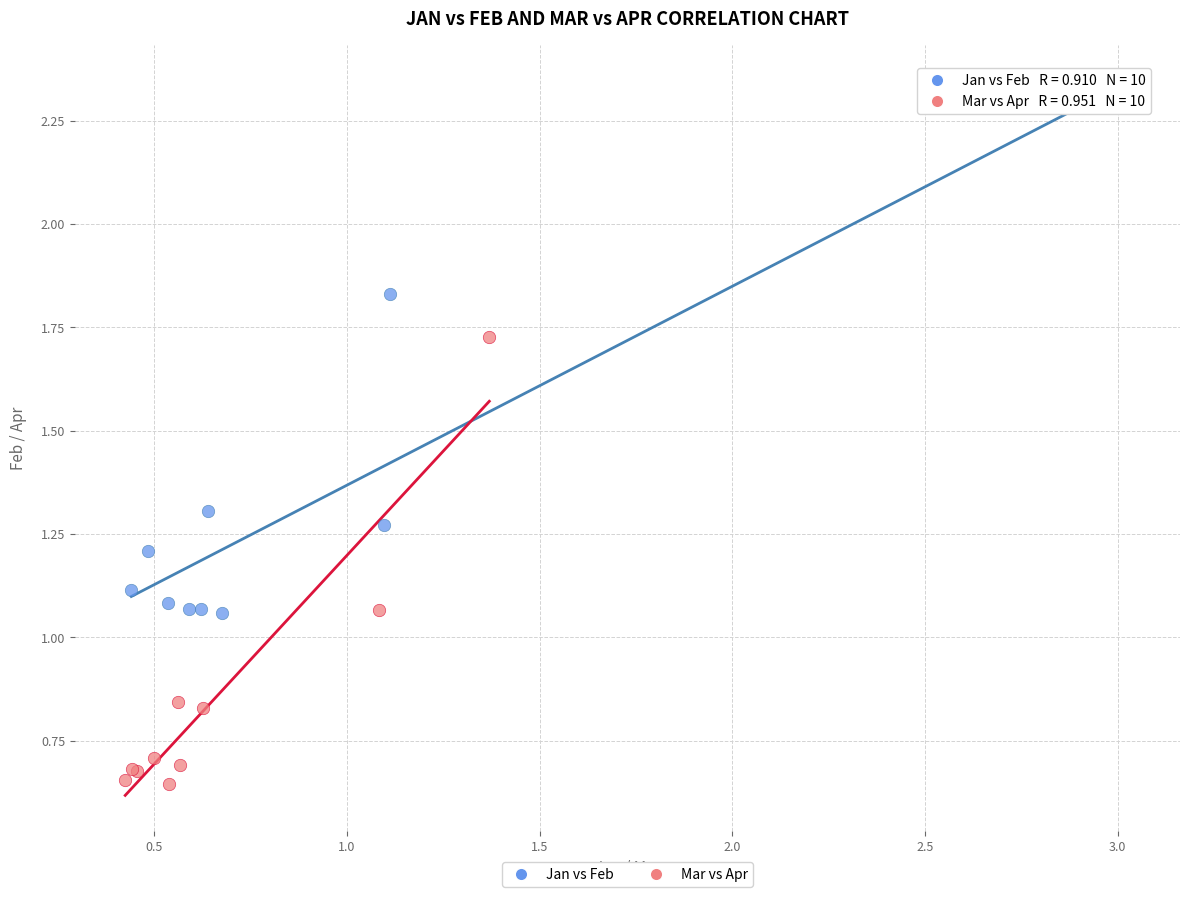

Which series has the largest Y range (max minus min)?

Jan vs Feb